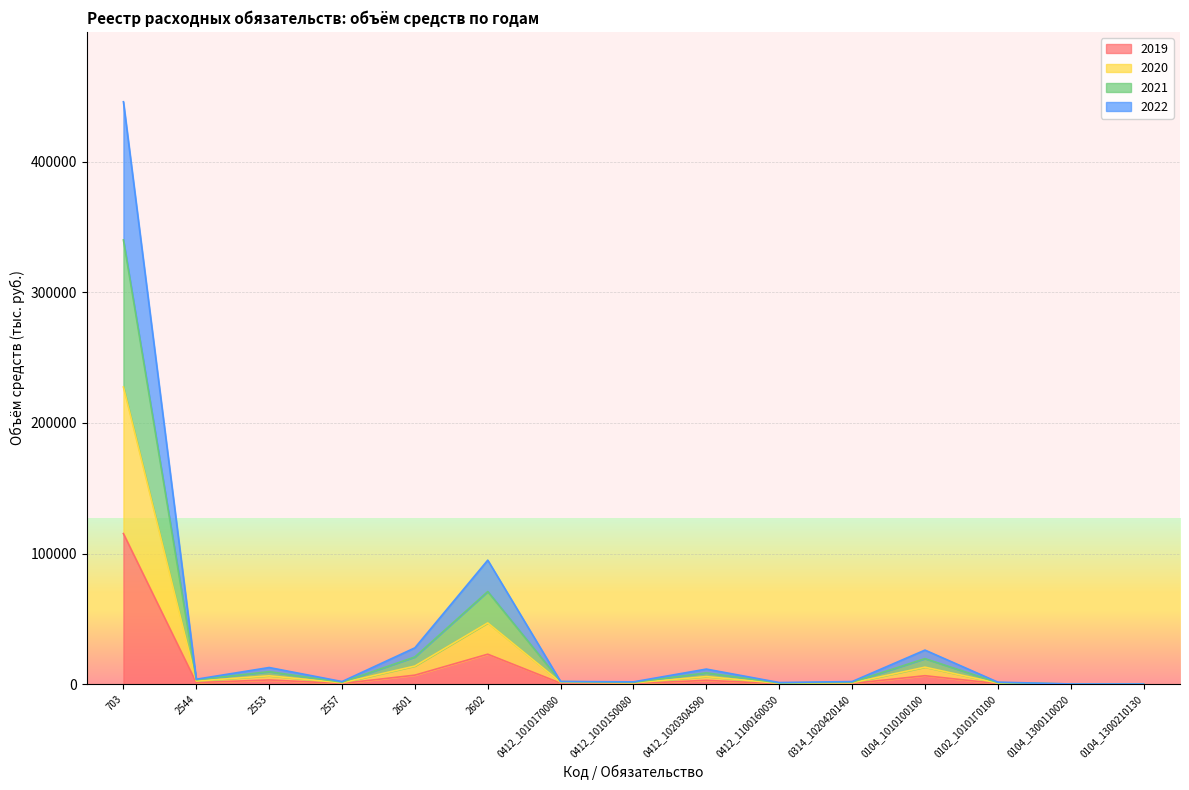

What is the difference between the highest and lowest values at 0412_102030А590?

8626.8